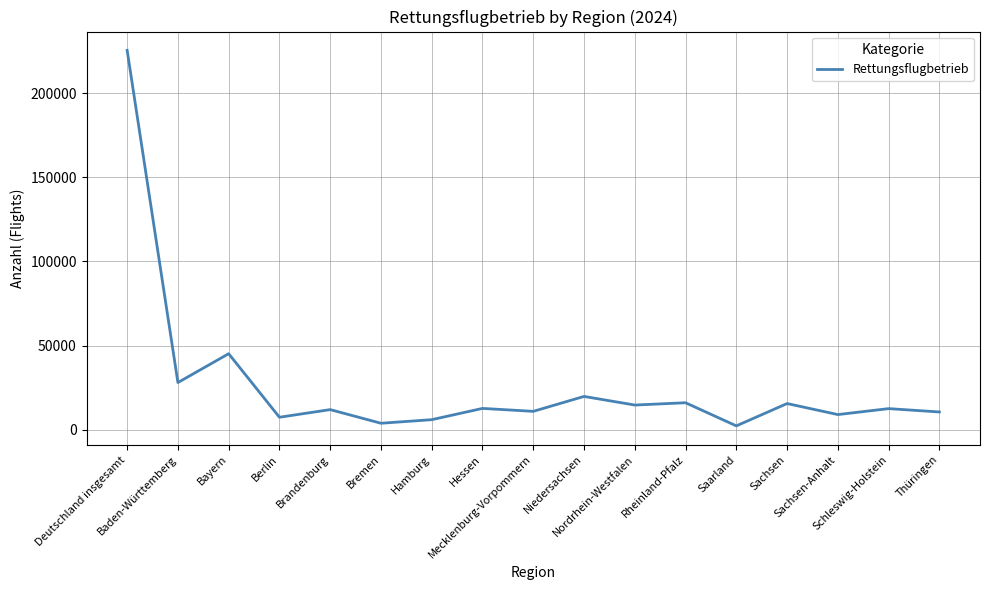

What is the ratio of the value at Bremen to the value at Hessen?

0.3